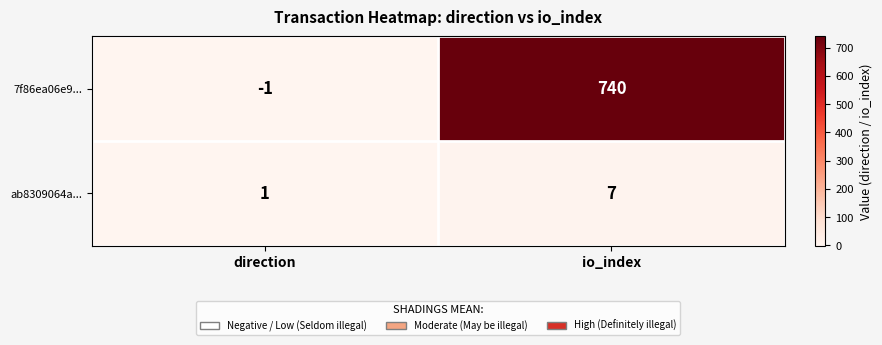

Between direction and io_index, which series saw the biggest shift?

7f86ea06e9...